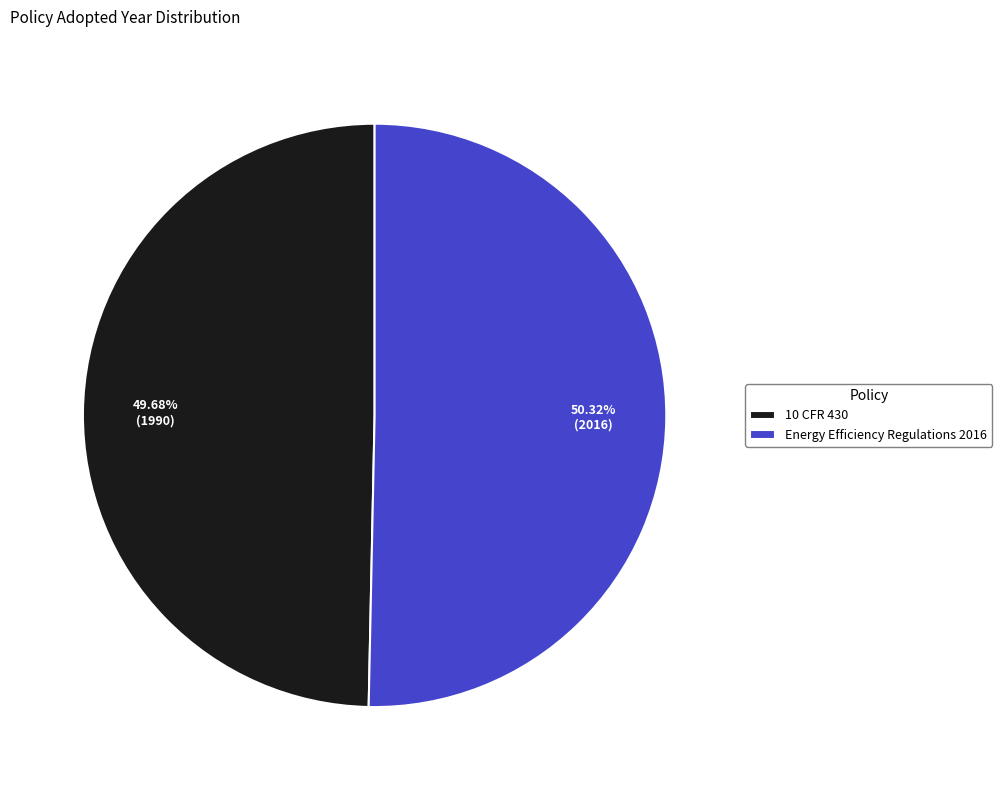

Rank the categories by value from highest to lowest.

Energy Efficiency Regulations 2016, 10 CFR 430